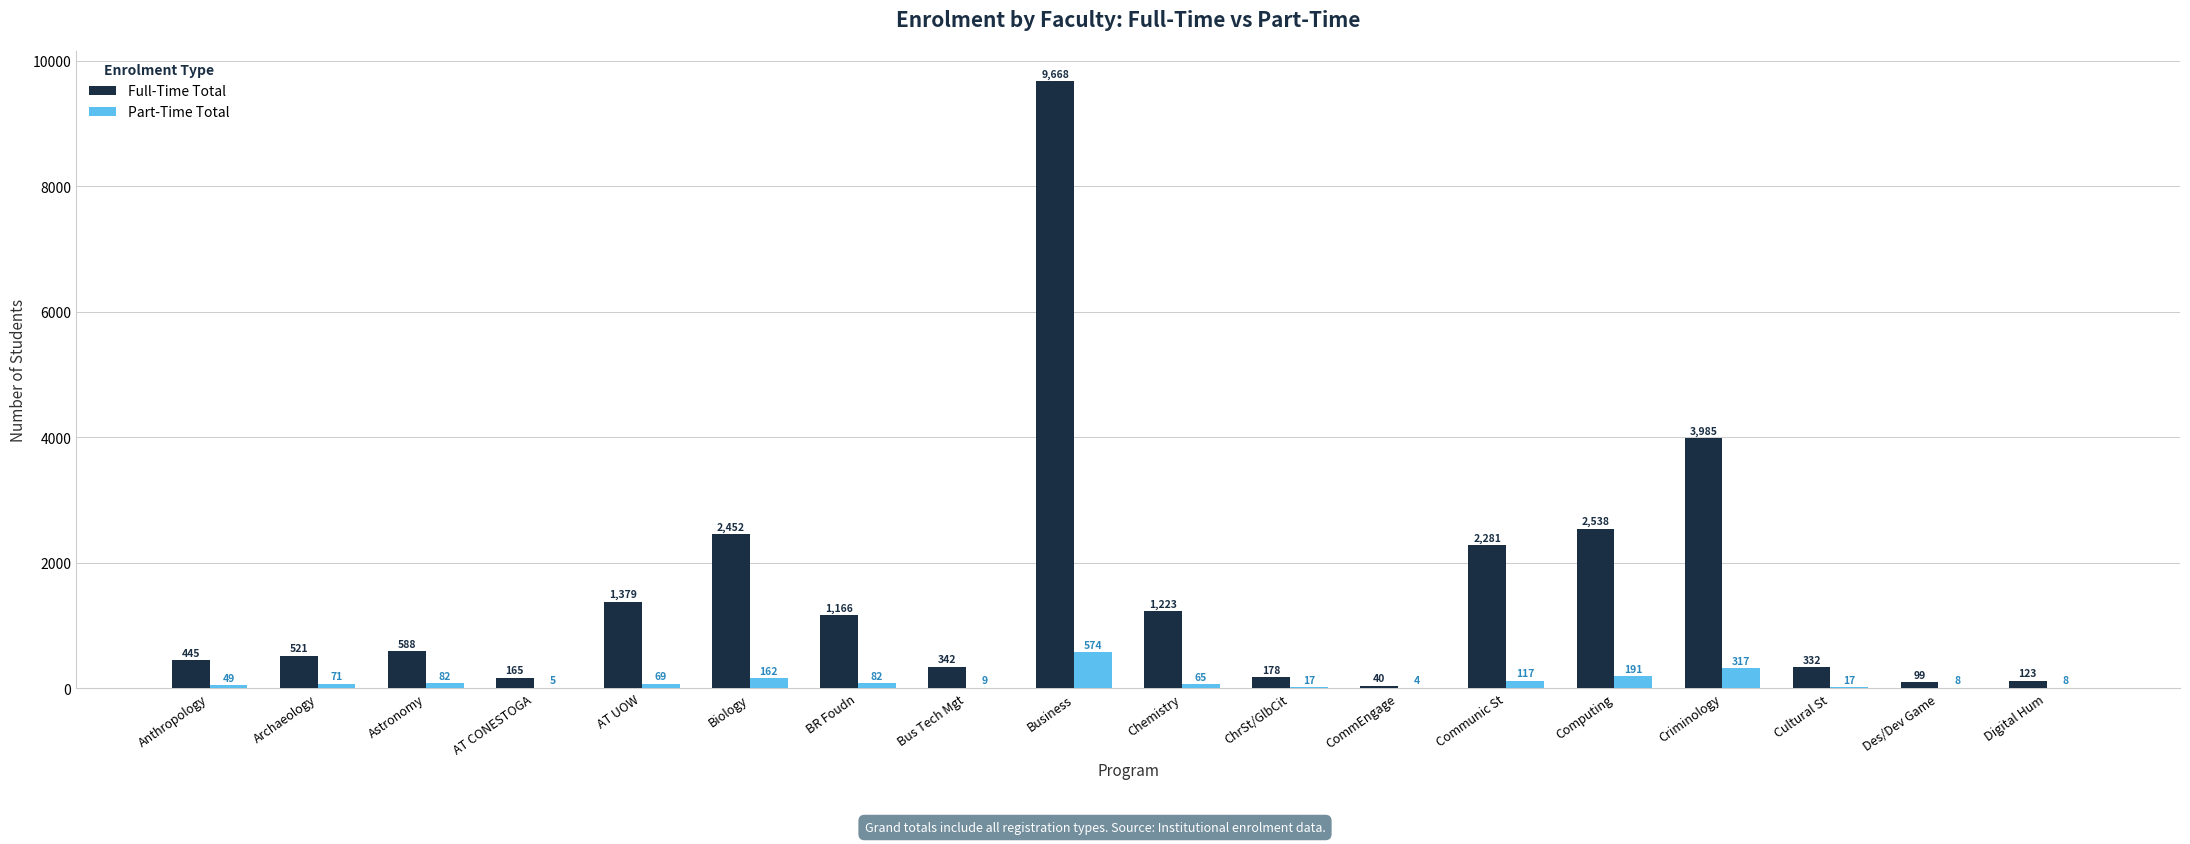

What is the sum of all Full-Time Total values?

27525